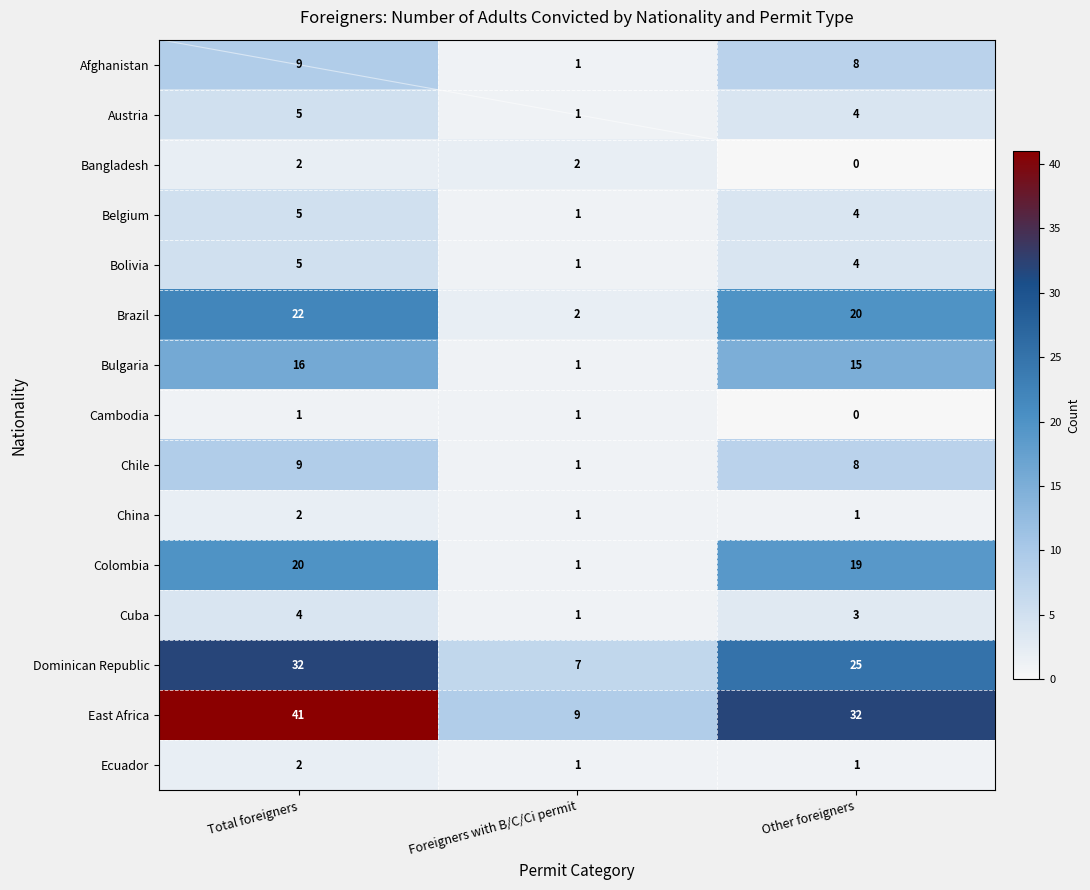

Is it true that Bolivia equals 5 at Total foreigners?

True